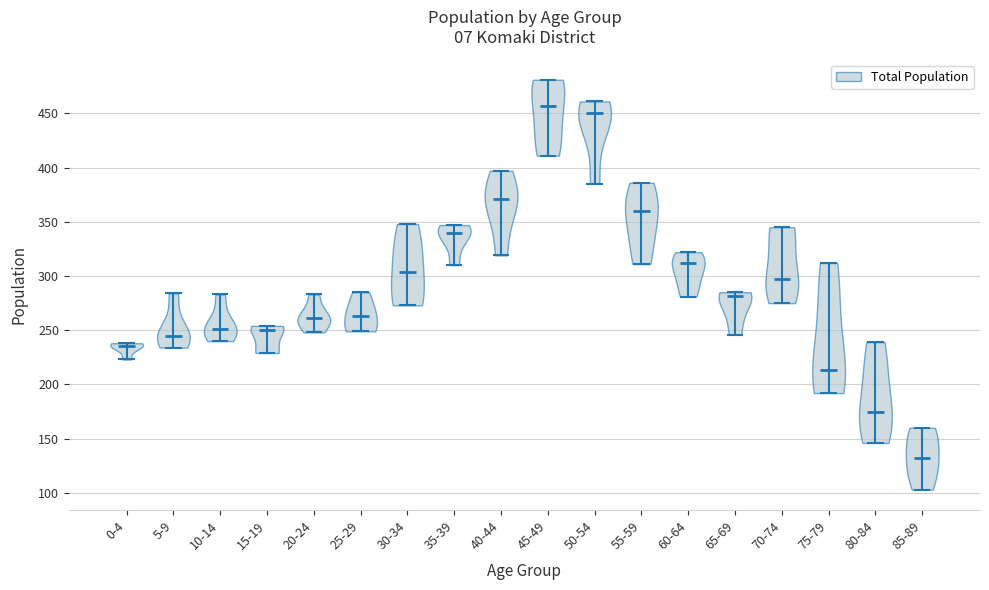

Which violin has the lowest median line?

85-89